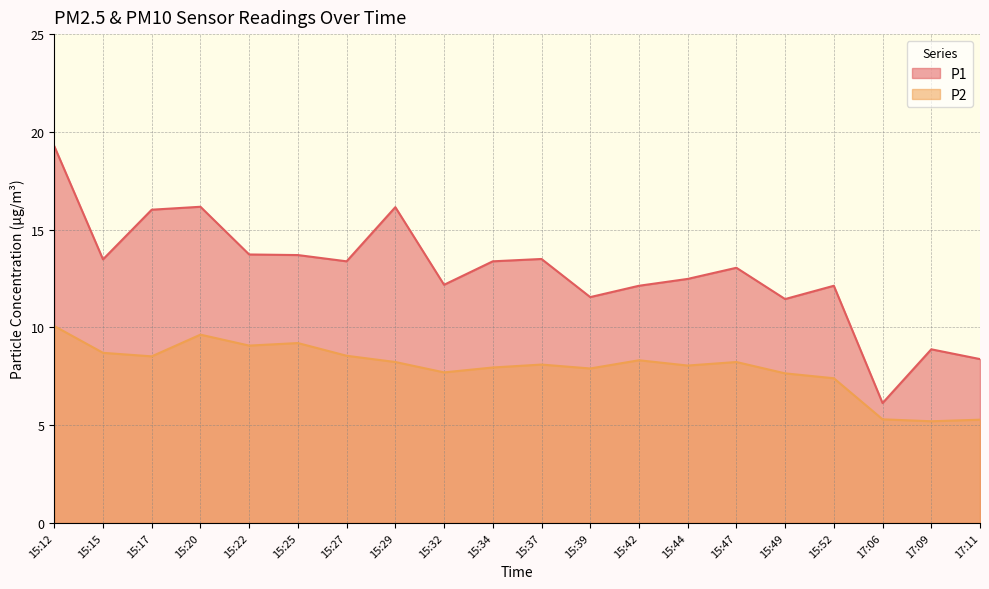

What is the value of the P1 point at the 6th from the left?

13.7